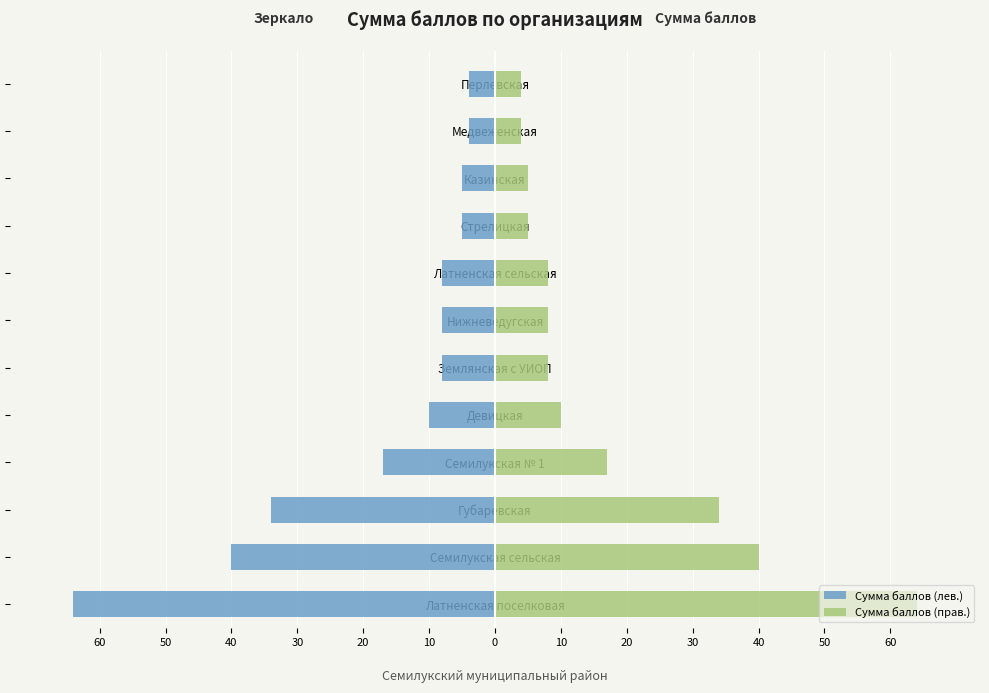

Rank the series at Семилукская № 1 from lowest to highest value.

Сумма баллов (зеркало), Сумма баллов